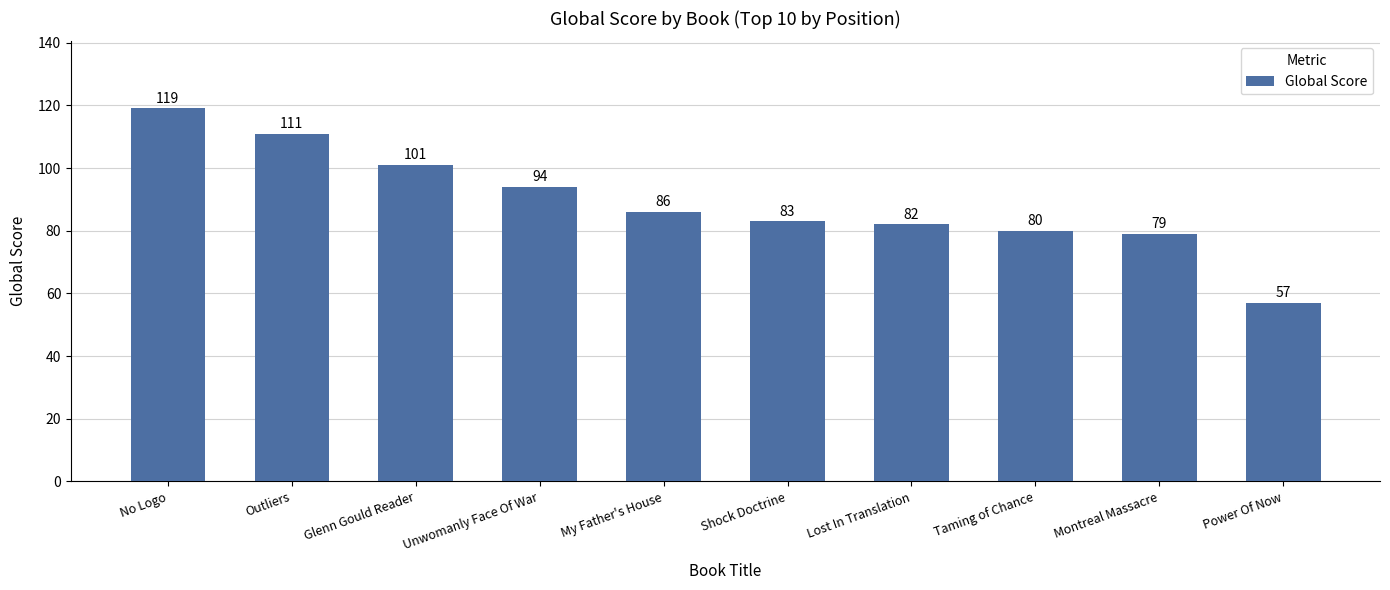

True or false: the data shows 53 at Taming of Chance.

False